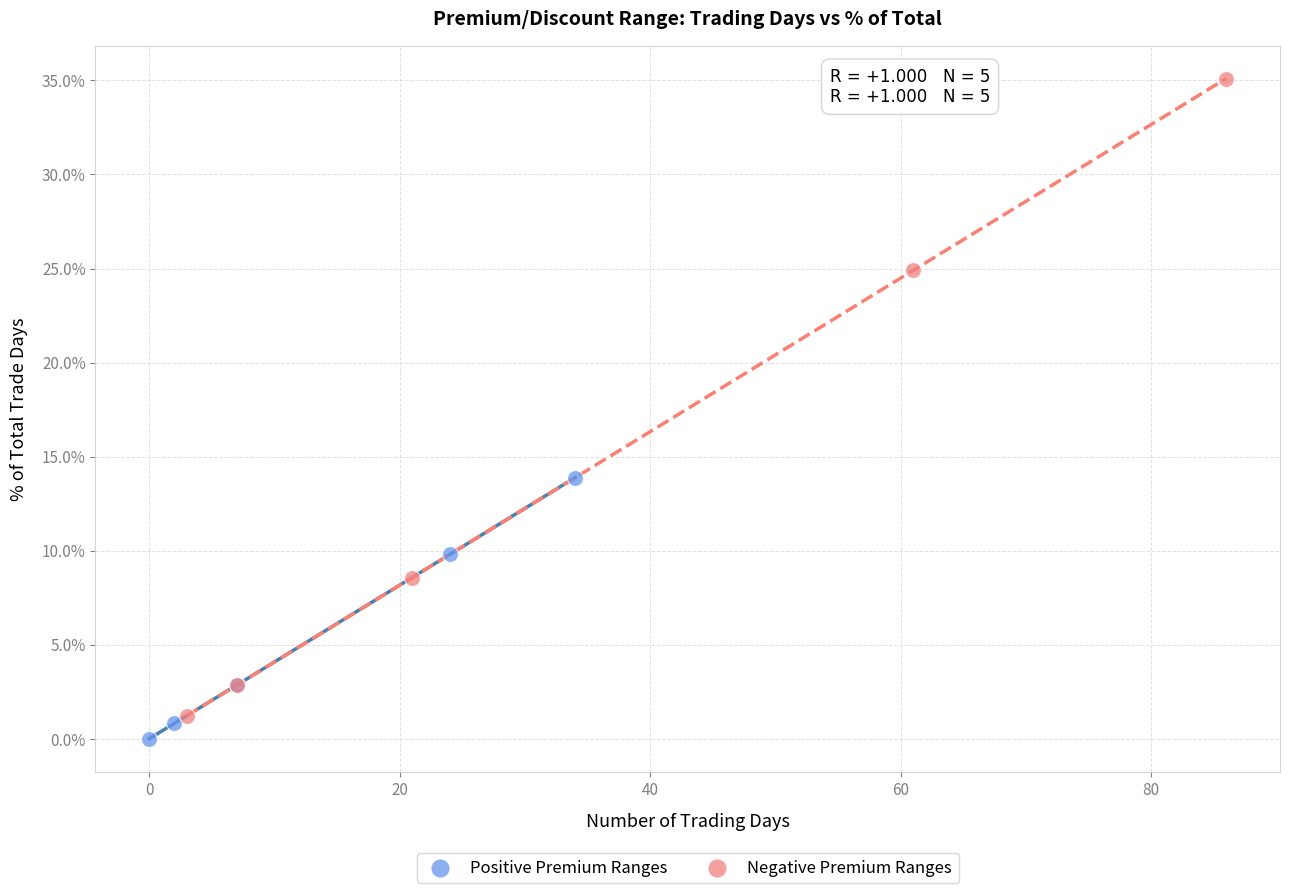

Which series has the widest spread of Y values?

Negative Premium Ranges